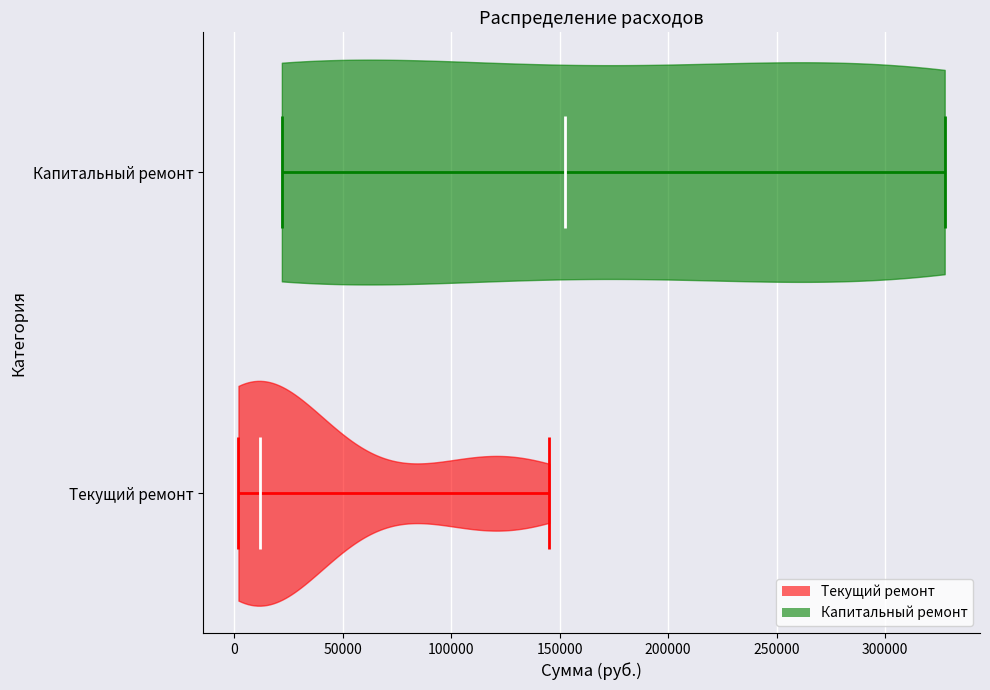

Which violin has the furthest to the left median line?

Текущий ремонт